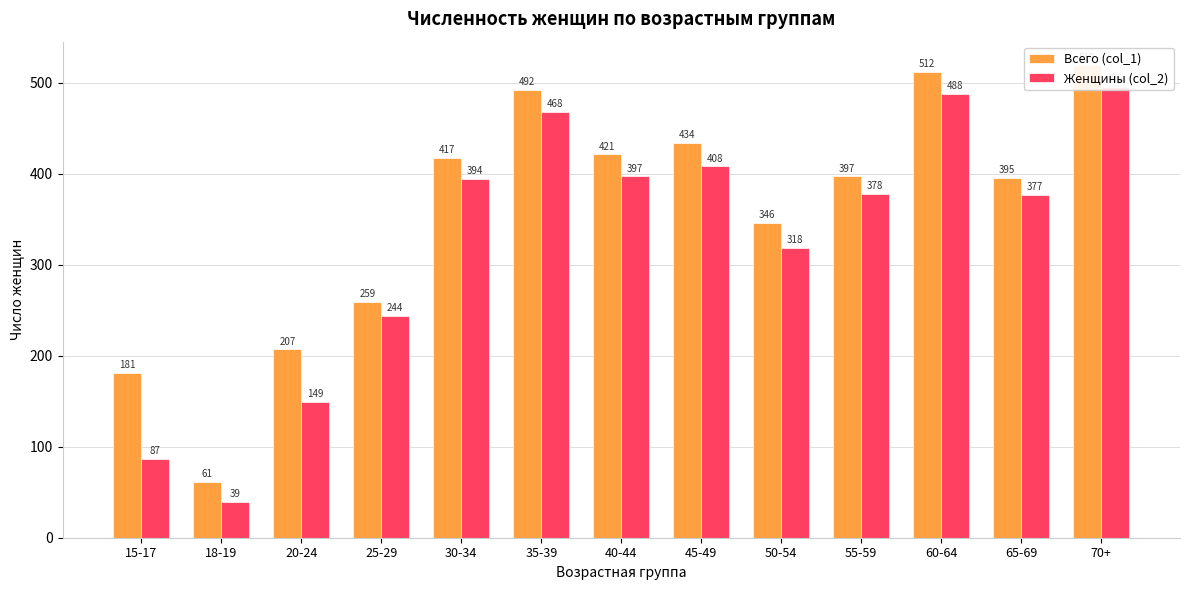

What is the greatest value displayed?

519